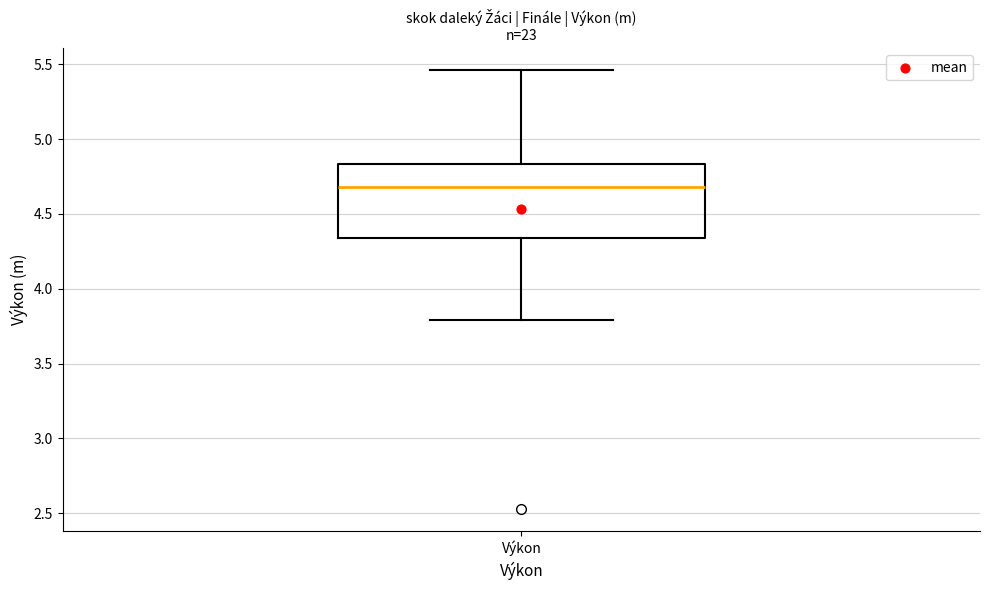

Transcribe this box plot: give where the median line is, the range the box spans, and where the two whiskers end, as read against the y-axis. The values are not printed on the chart, so give them approximately, as read against the axis.

median 4.70, box 4.35 to 4.85, whiskers 3.80 to 5.45